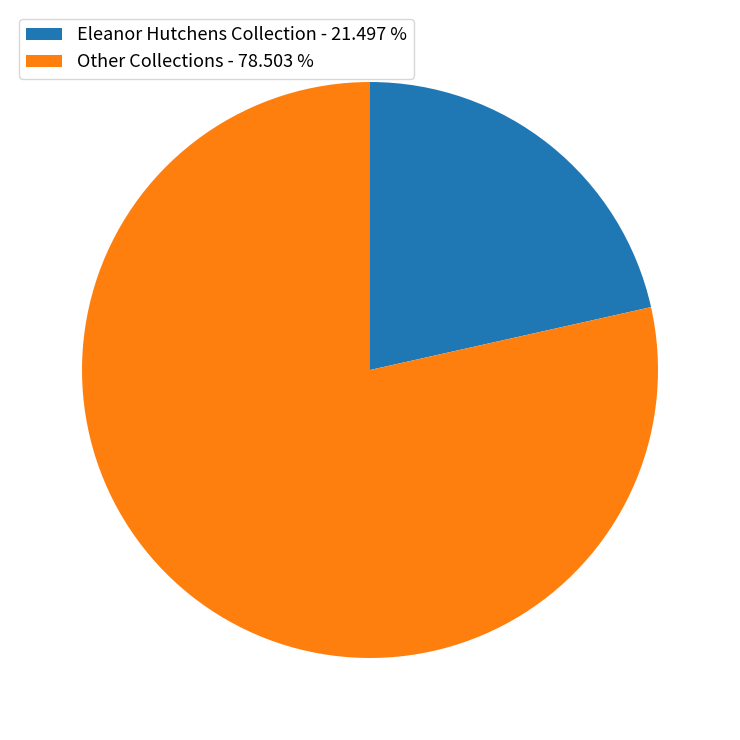

Combined, do Other Collections - 78.503 % and Eleanor Hutchens Collection - 21.497 % account for over 50%?

Yes